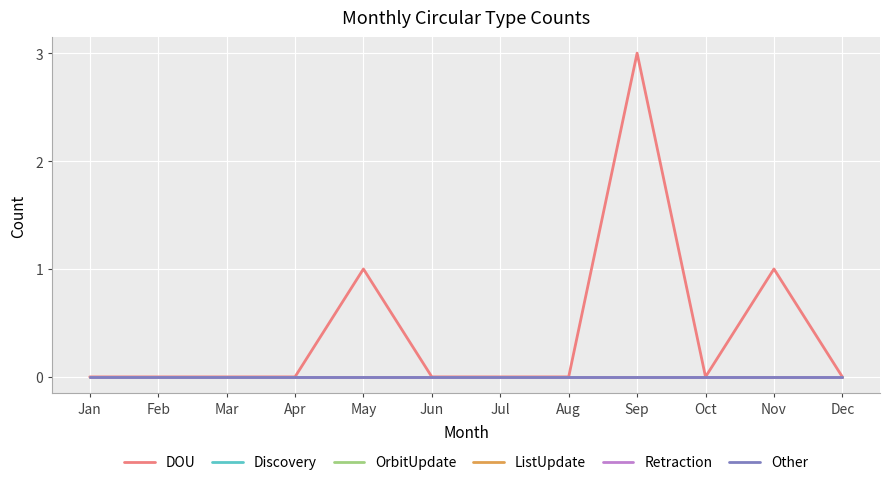

Reading left to right, what are all the values shown in this chart?

DOU: 0	0	0	0	1	0	0	0	3	0	1	0
Discovery: 0	0	0	0	0	0	0	0	0	0	0	0
OrbitUpdate: 0	0	0	0	0	0	0	0	0	0	0	0
ListUpdate: 0	0	0	0	0	0	0	0	0	0	0	0
Retraction: 0	0	0	0	0	0	0	0	0	0	0	0
Other: 0	0	0	0	0	0	0	0	0	0	0	0